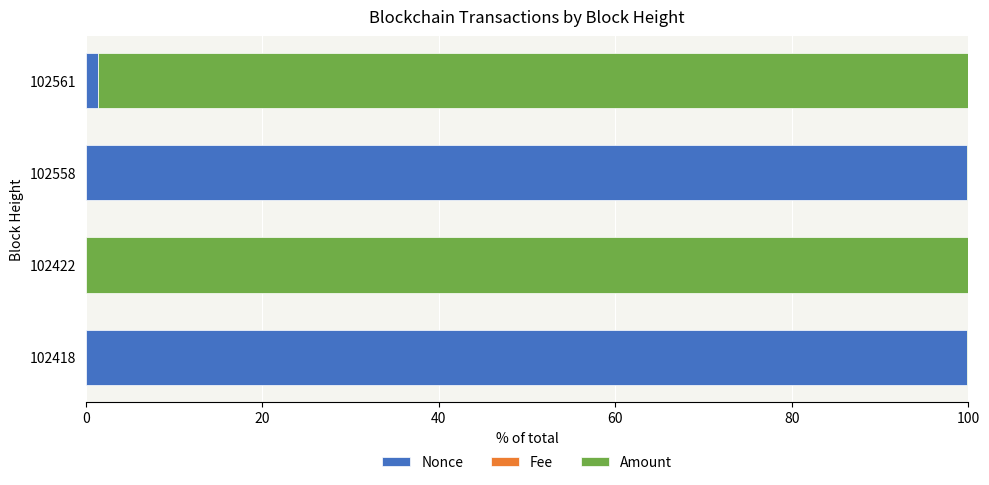

Is it true that Nonce equals 1.4 at 102561?

True